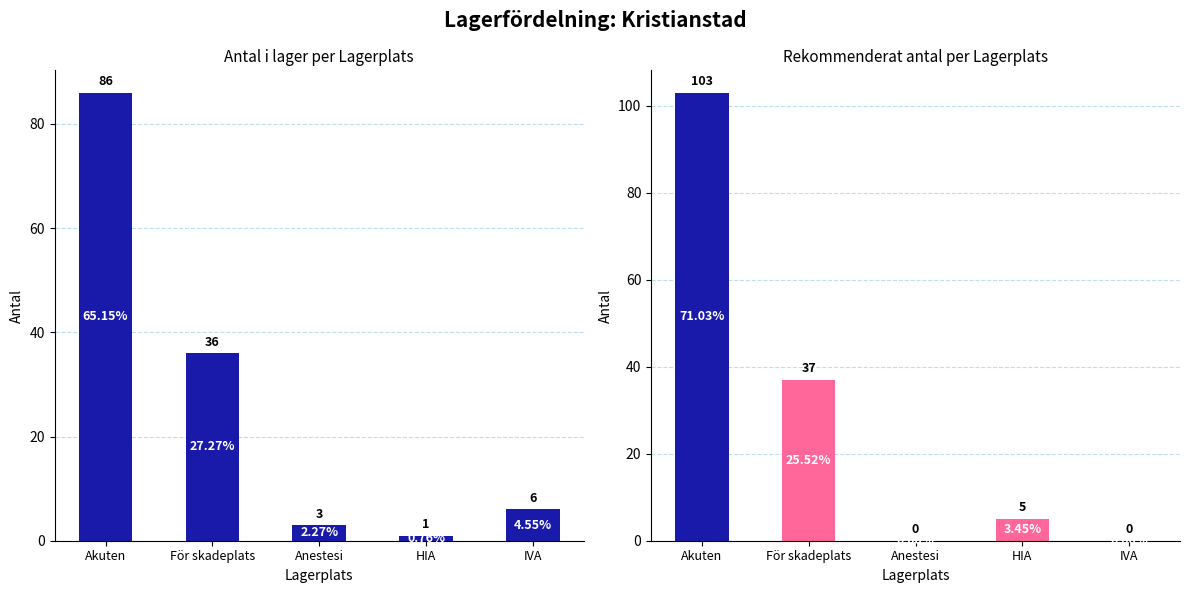

The Rekommenderat antal series shows 62 at IVA. True or false?

False